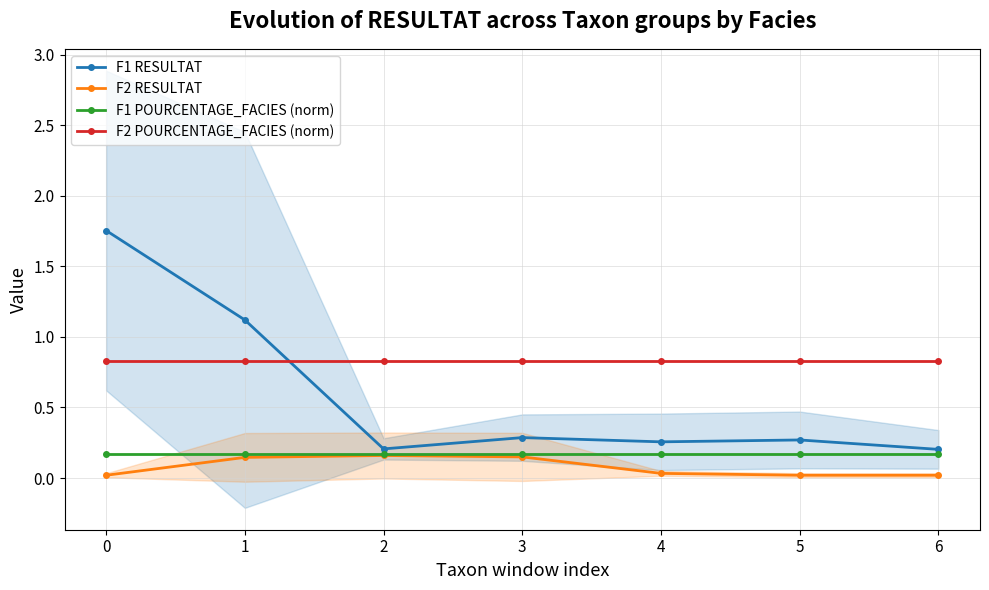

Is it true that F1 POURCENTAGE_FACIES (norm) equals 0.3 at 0?

False